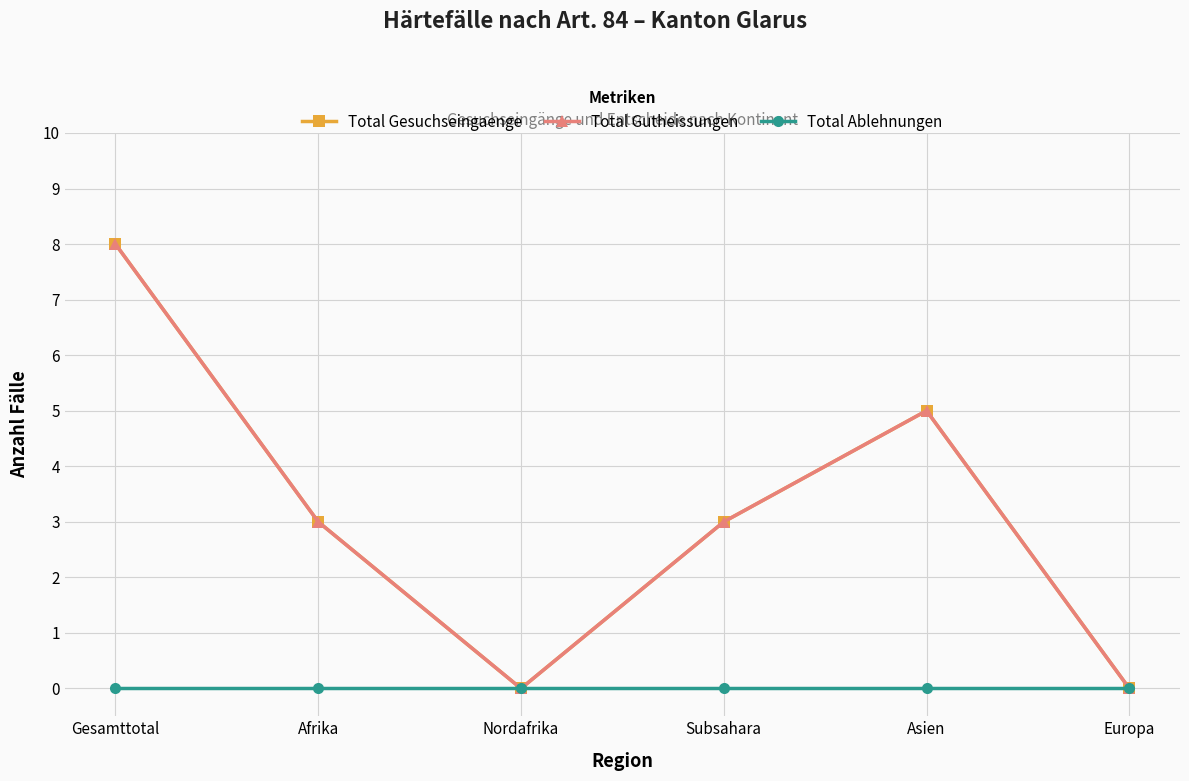

At which category is the sum across all series the highest?

Gesamttotal